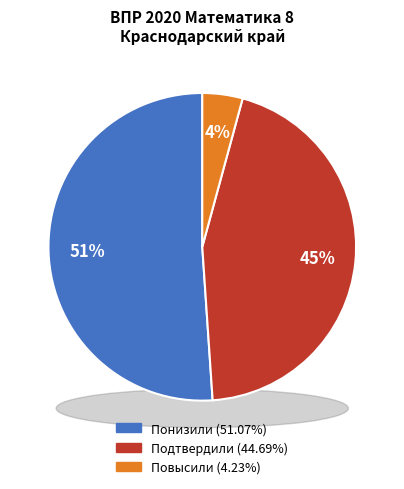

To the nearest percent, what portion does Понизили represent?

51%